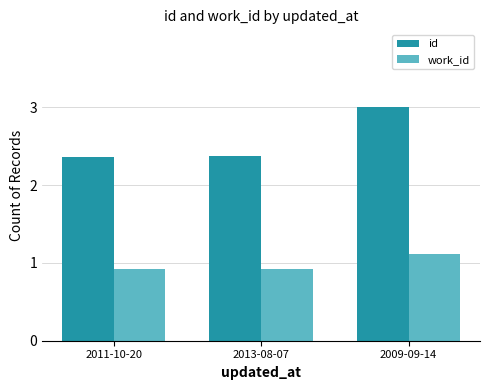

Which series changed the most between 2011-10-20 and 2009-09-14?

id